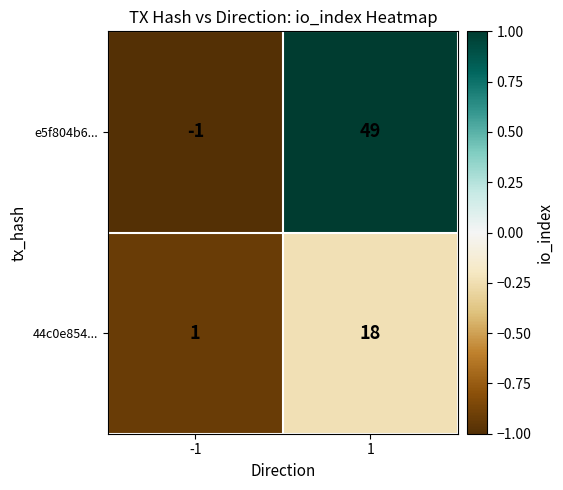

How many data points does each series have?

2